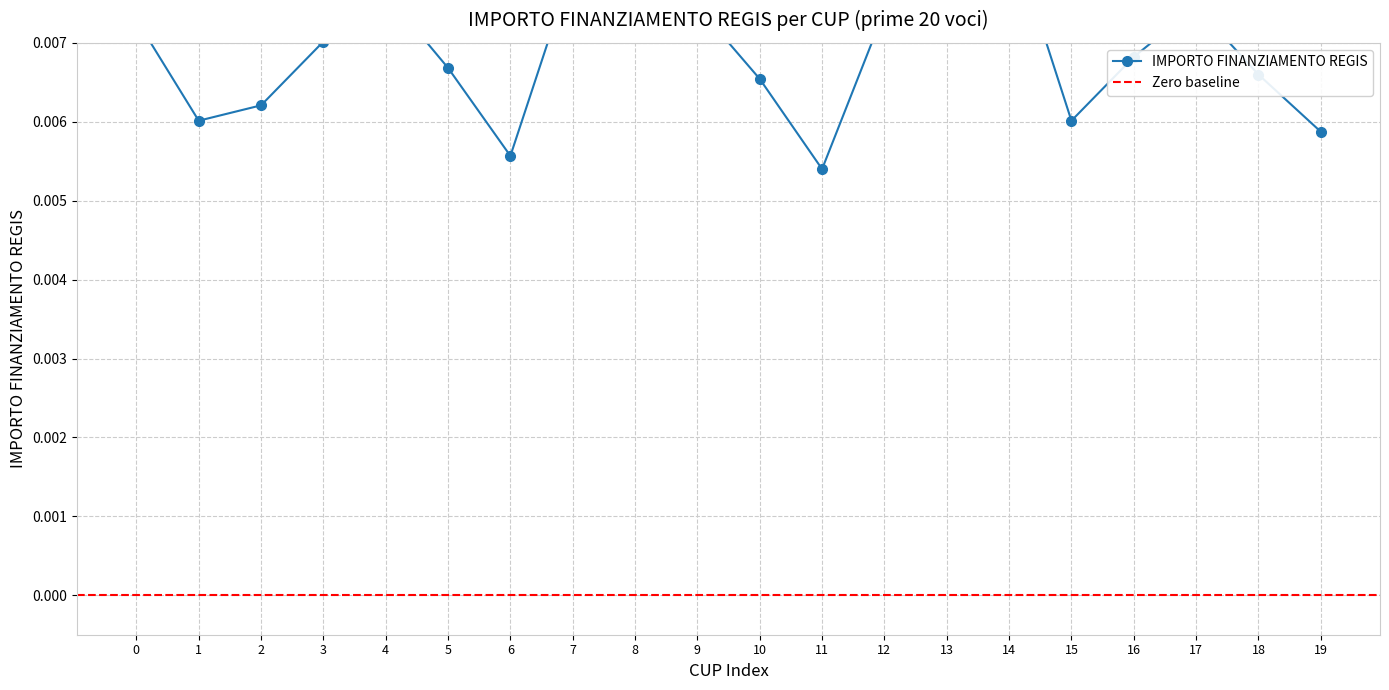

What is the sum of all values?

0.1